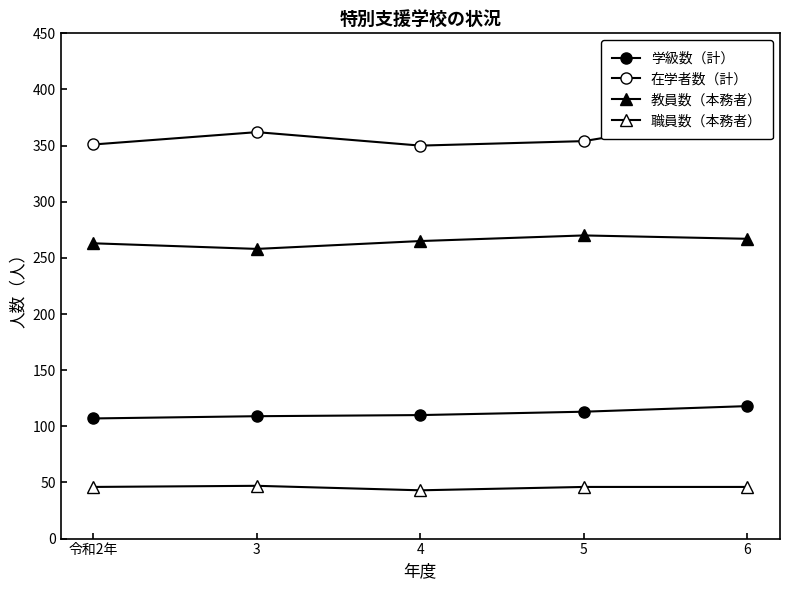

What is the maximum value shown in the chart?

378